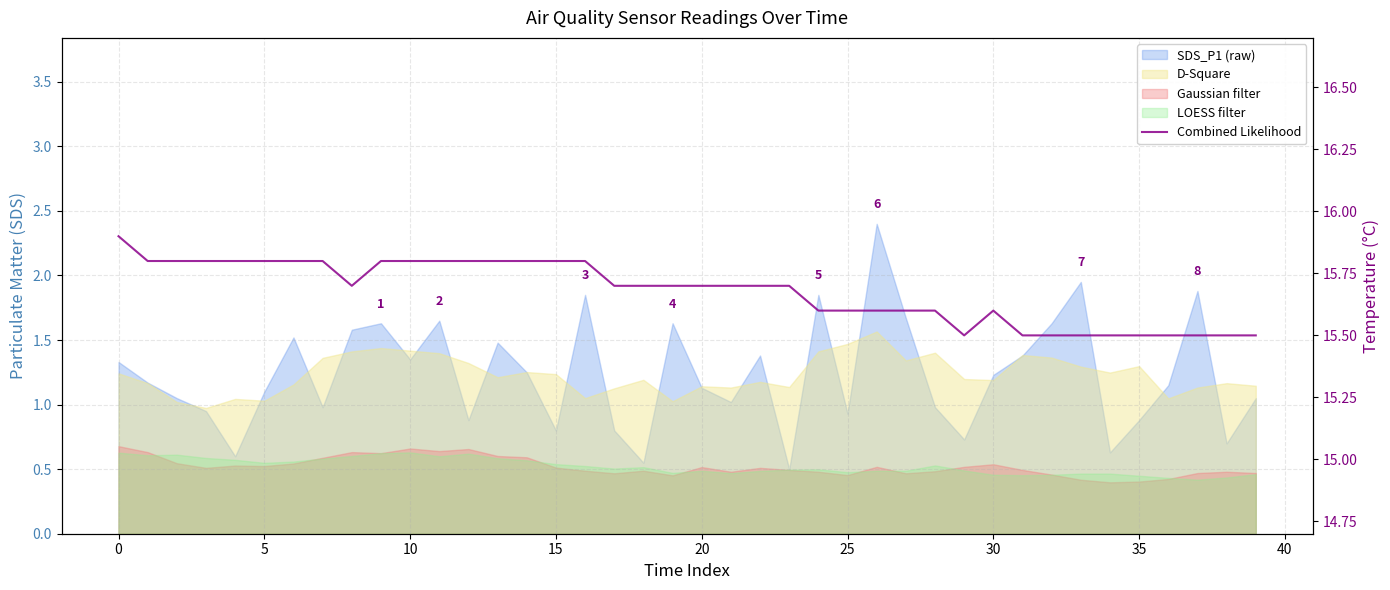

Is it true that the value at 30 is 21.9?

False